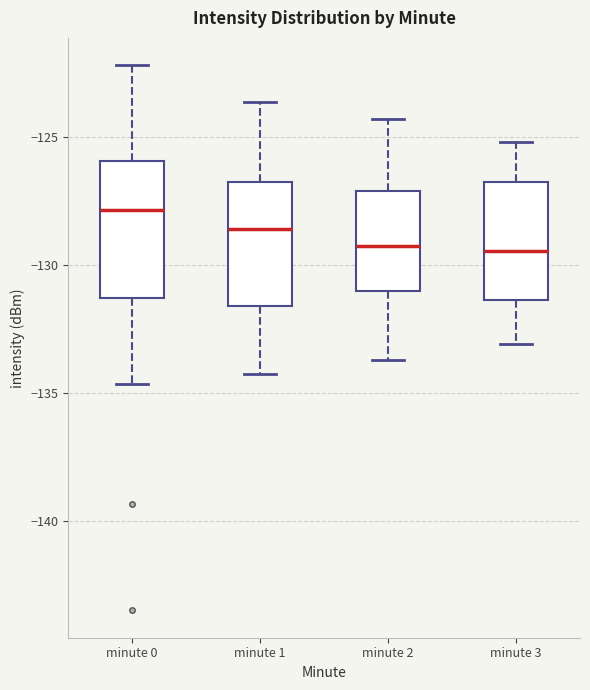

Where does the upper whisker of the box for minute 2 end on the y-axis? The values are not printed on the chart, so give them approximately, as read against the axis.

-124.5